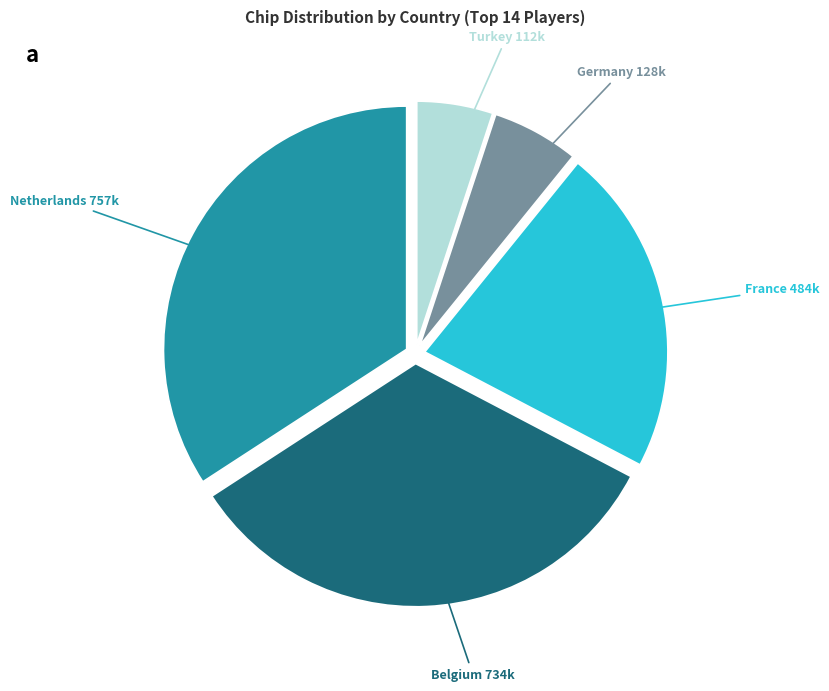

Does any single category account for the majority?

No